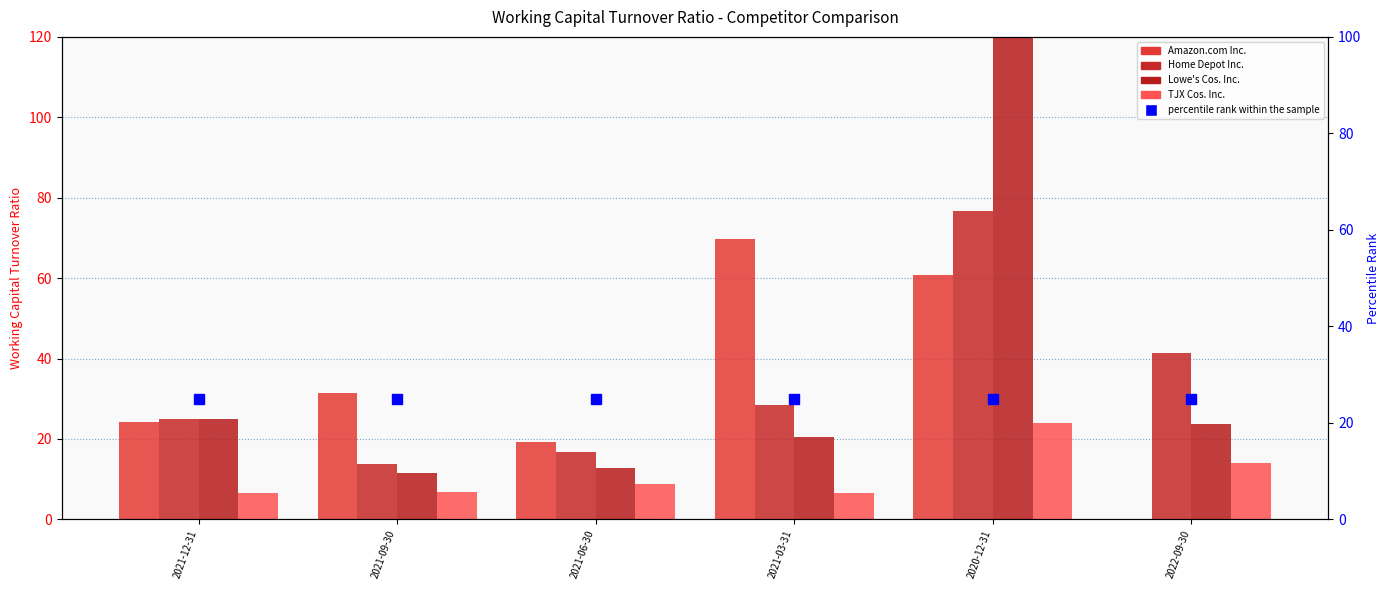

Rank the series at 2021-12-31 from lowest to highest value.

TJX Cos. Inc., Amazon.com Inc., Home Depot Inc., Lowe's Cos. Inc., percentile rank within the sample